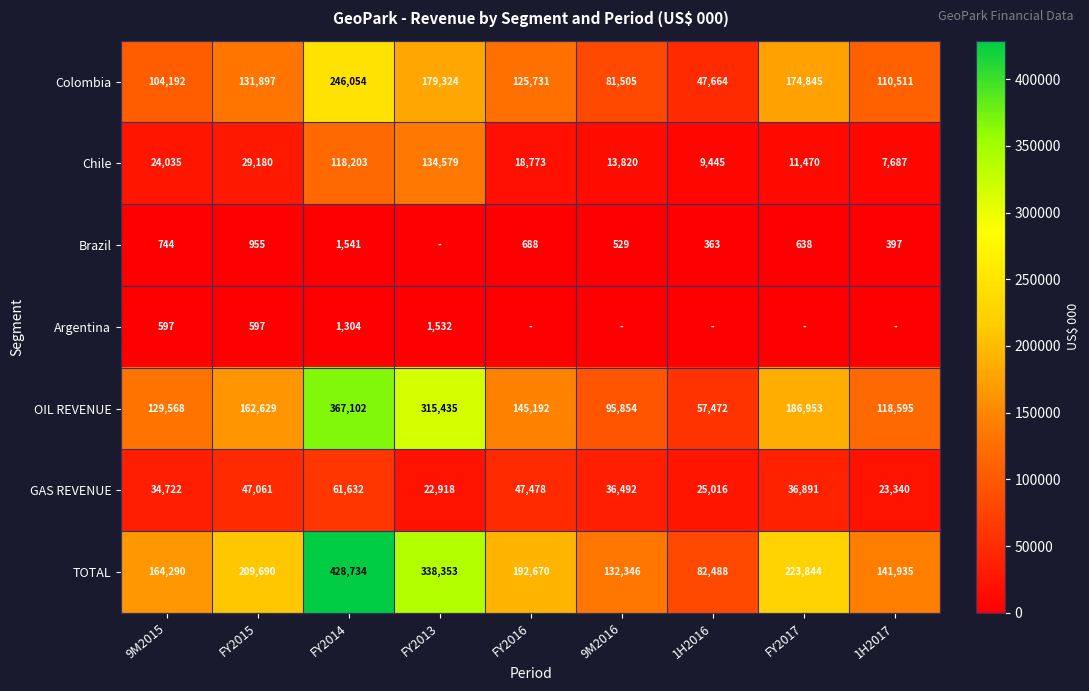

What is the total value across all series at 1H2017?

402465